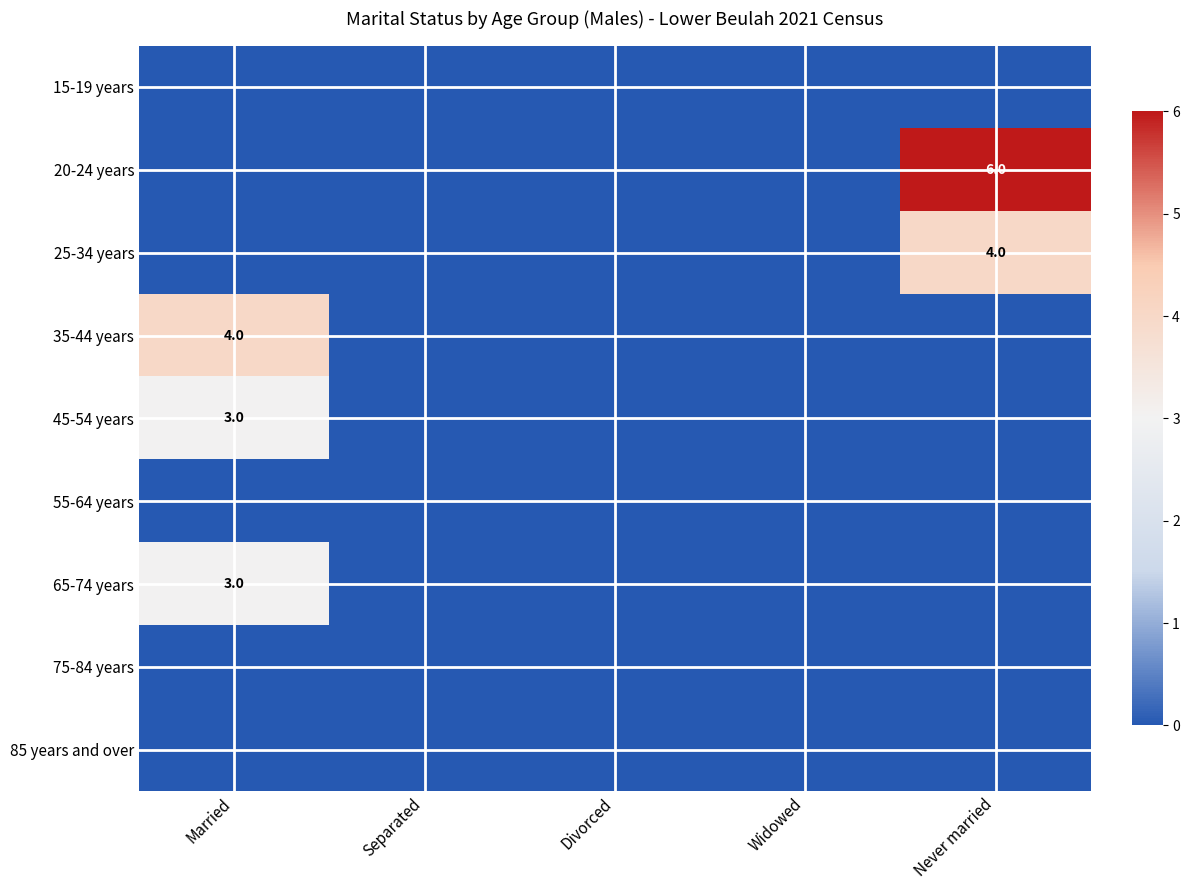

At which category is the sum across all series the highest?

Married